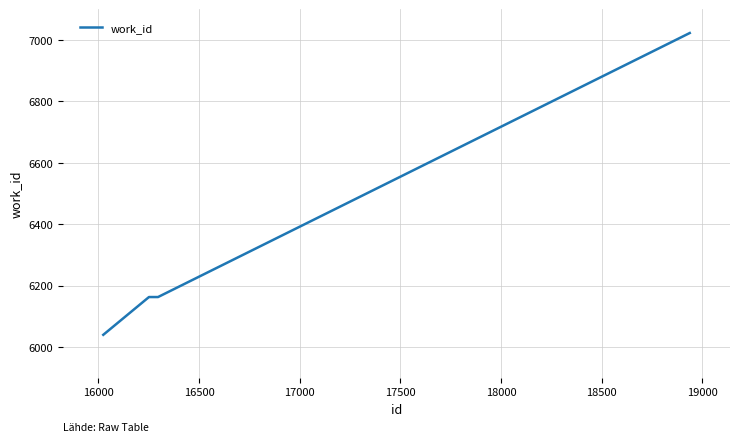

What is the difference between the maximum and minimum values?

983